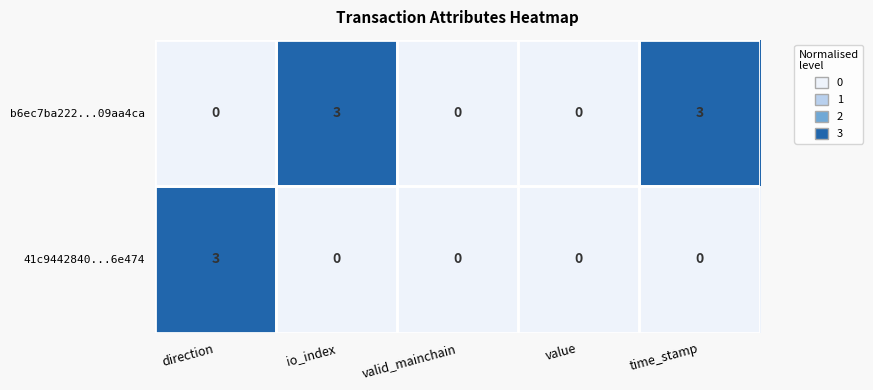

What is the difference between the maximum and minimum values in the 41c9442840...6e474 series?

3